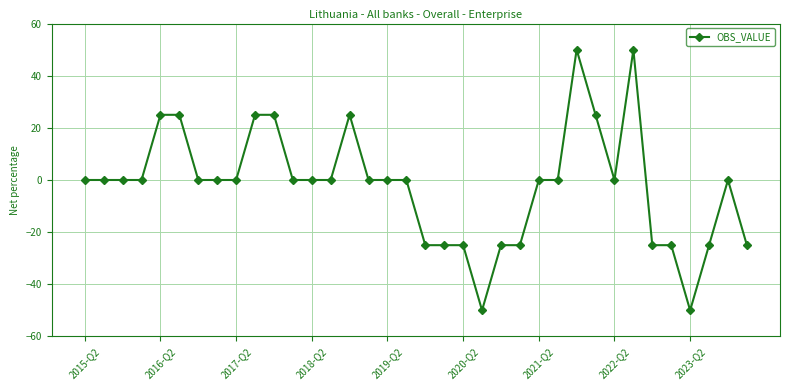

What is the smallest value displayed?

-50